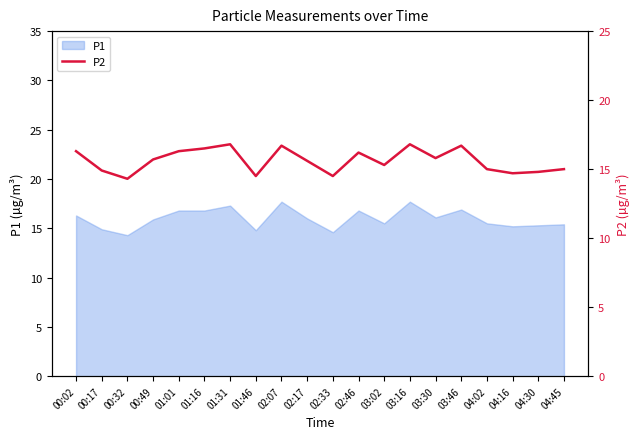

How many points are lower than both their immediate neighbors (excluding endpoints)?

6